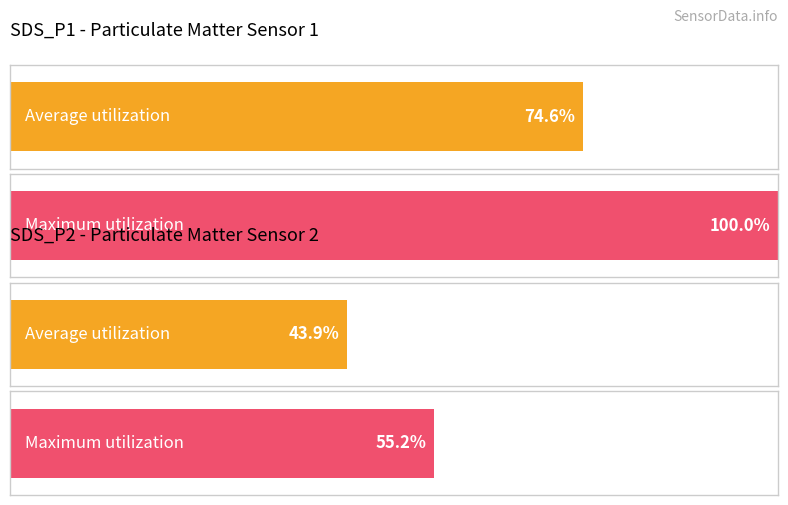

At 00:26, list the series in order from largest to smallest.

SDS_P1, SDS_P2